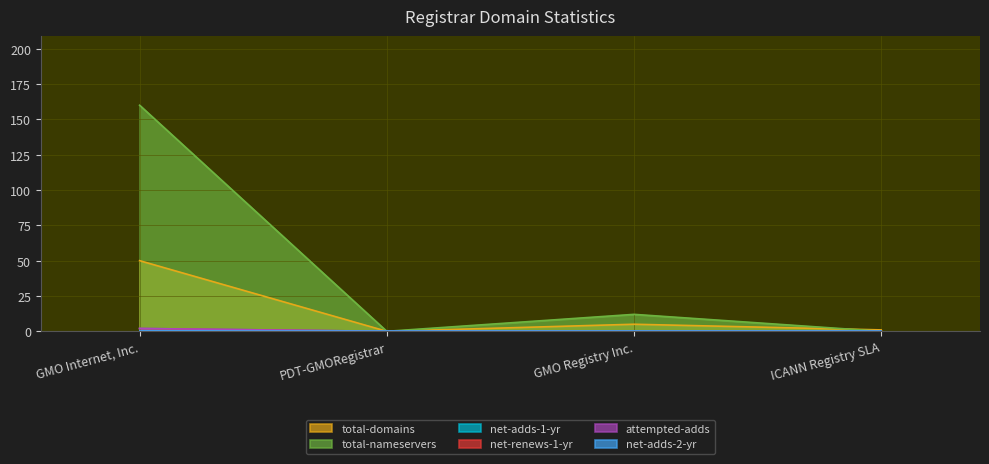

Where is total-domains nearest to the value 25?

GMO Registry Inc.